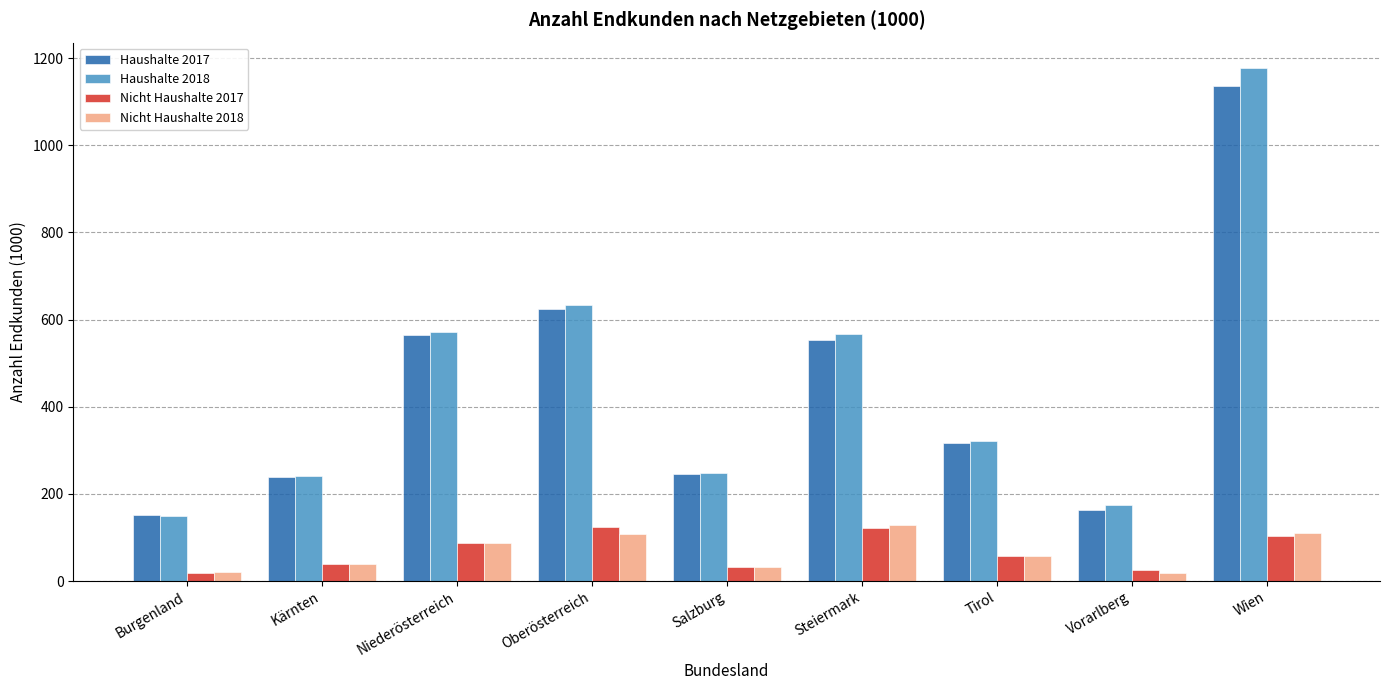

How many categories are shown in the chart?

9